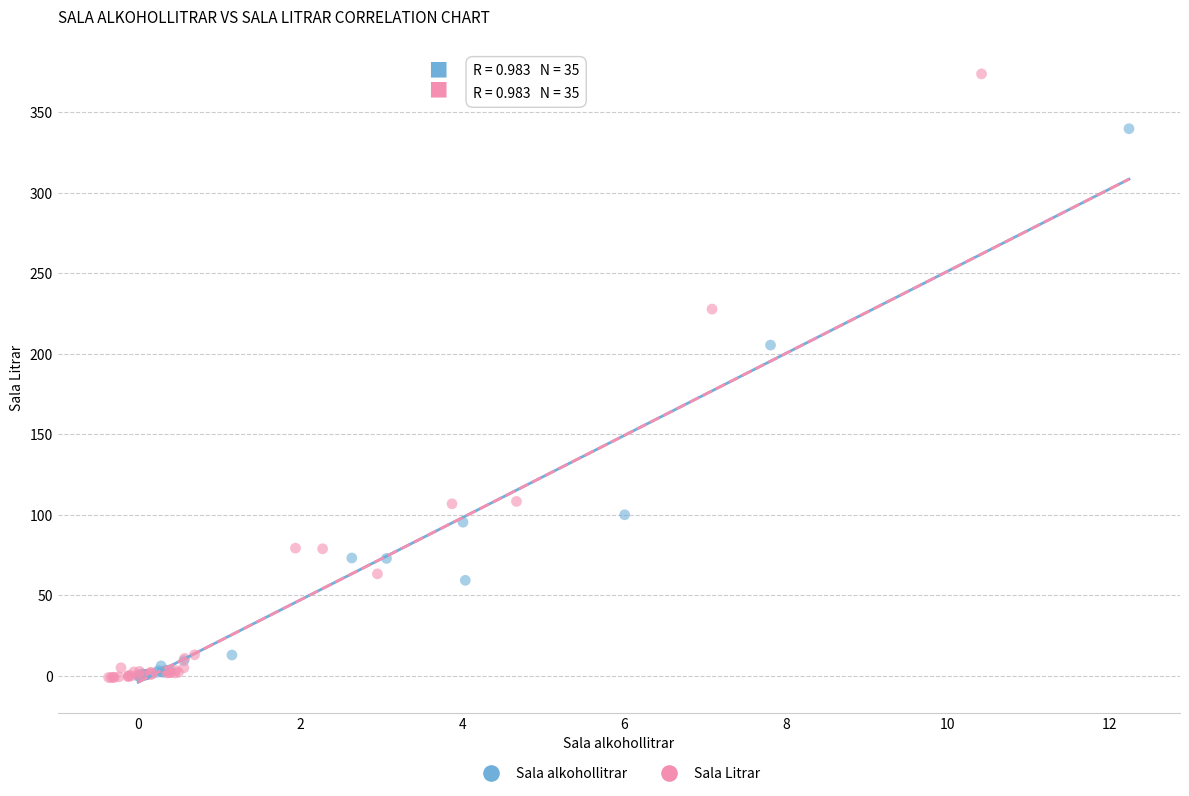

Which series reaches the maximum Y coordinate?

Sala Litrar